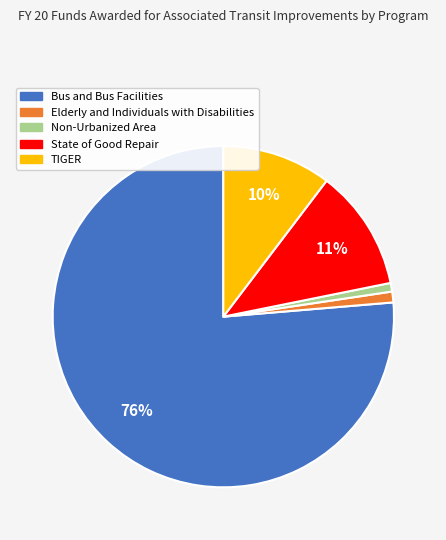

Combined, do State of Good Repair and Non-Urbanized Area account for over 50%?

No